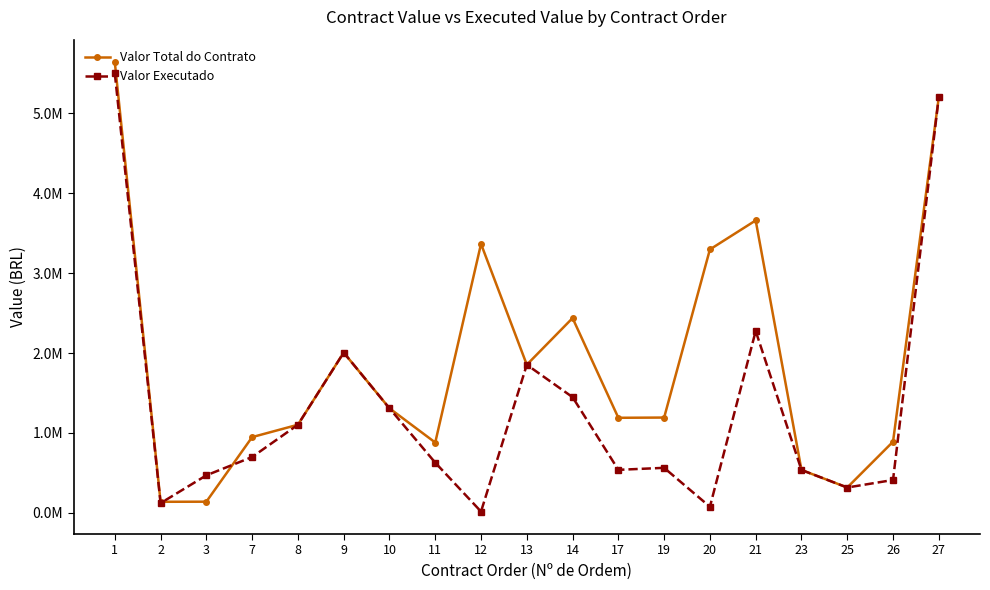

What value does the Valor Total do Contrato series have at 7?

947887.1